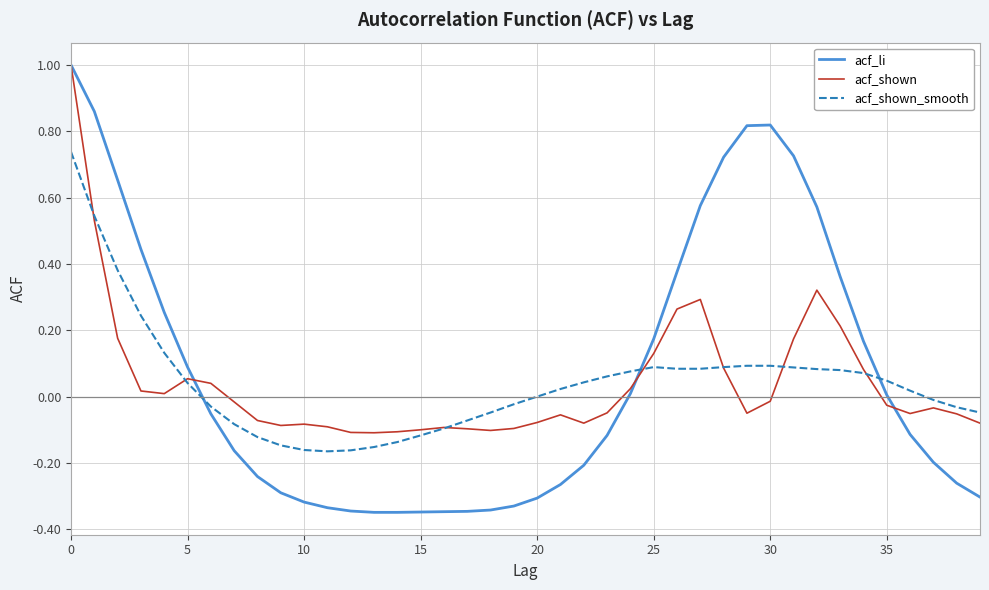

What is the label of the 13th point from the left?

12